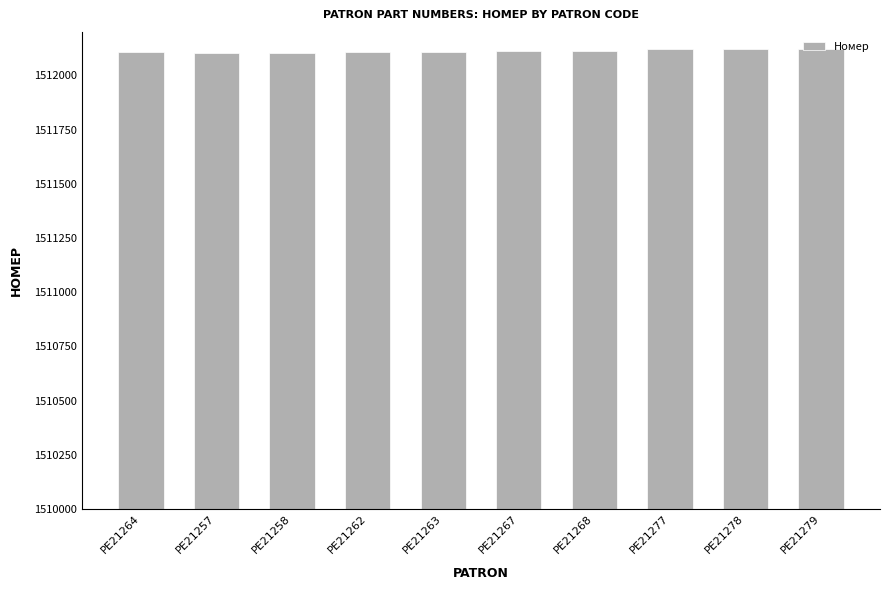

What is the sum of all values?

15121113